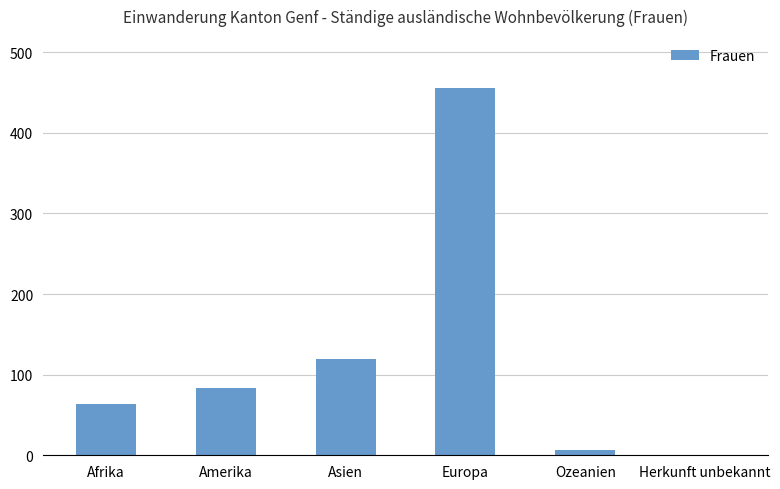

What is the greatest value displayed?

456